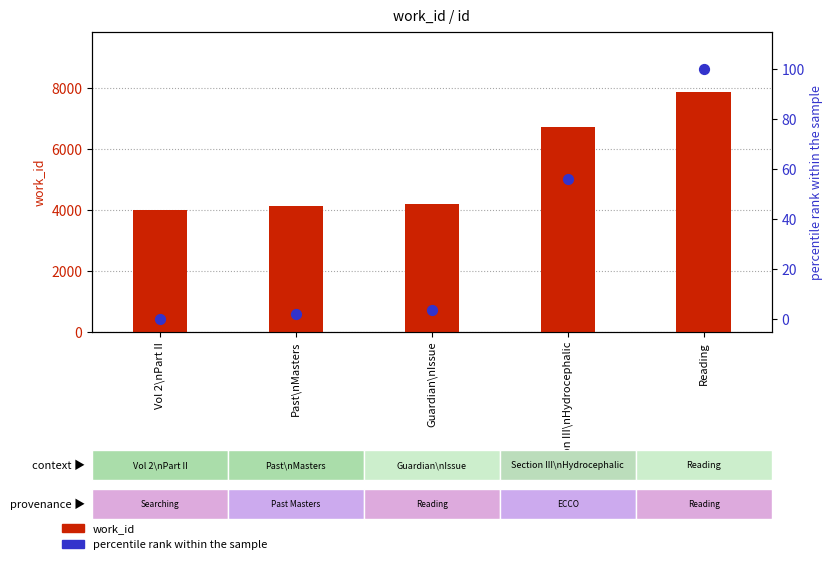

Which series has the largest Y range (max minus min)?

work_id